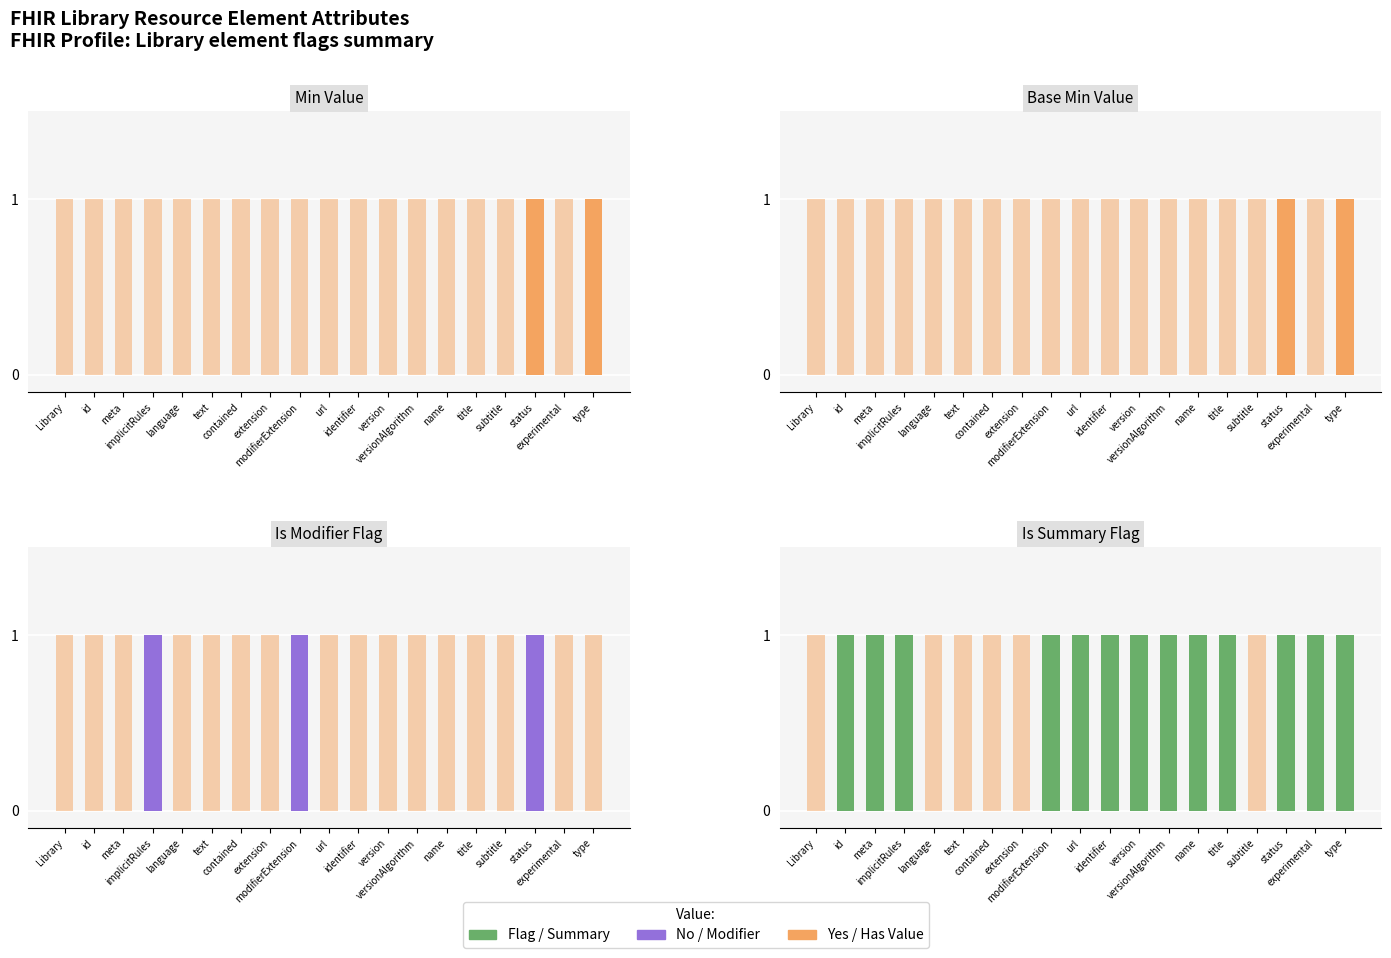

Is it true that Is Summary Flag equals 1 at version?

True